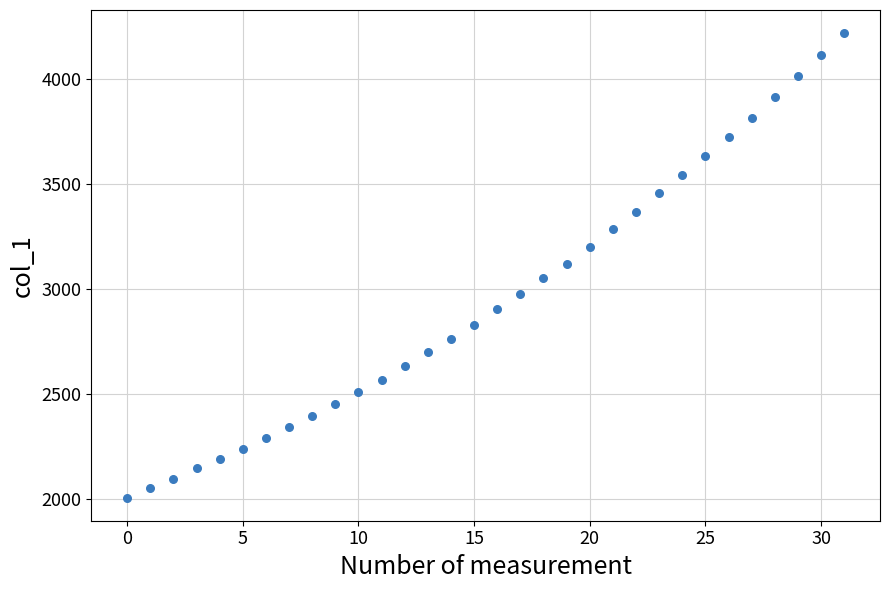

What is the range of Y values (max minus min)?

2213.3